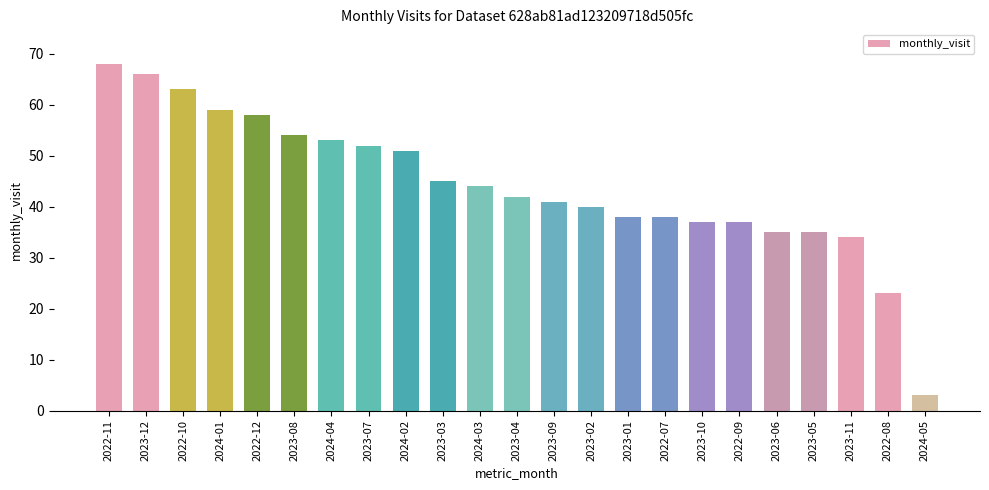

What is the ratio of the value at 2022-09 to the value at 2023-10?

1.0